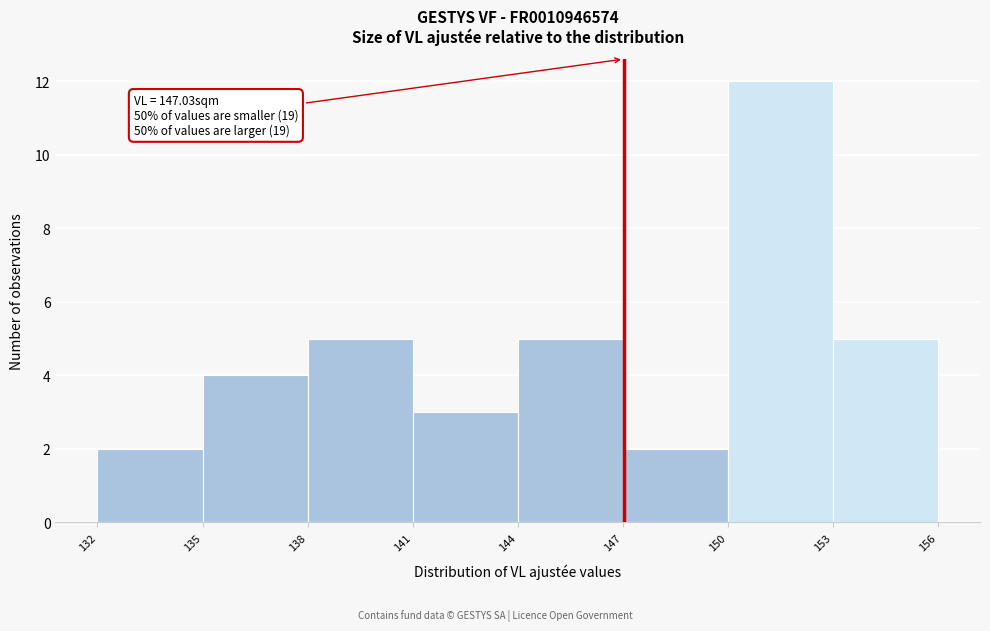

Which range on the x-axis has the tallest bar?

150 to 153